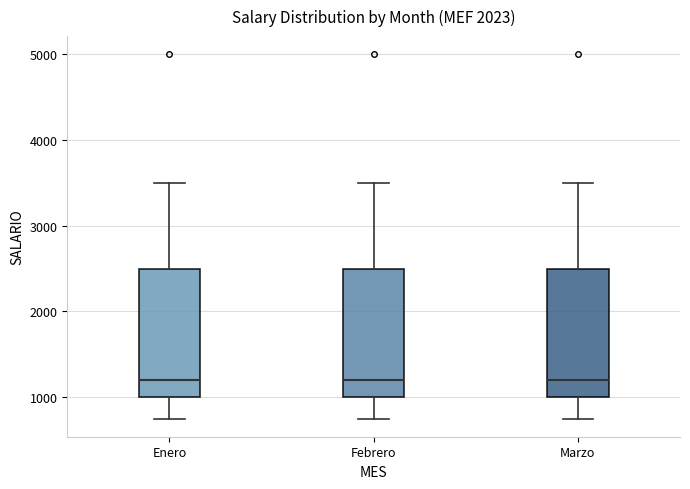

Reading left to right, read every box against the y-axis: the position of its median line, the range the box covers, and the ends of its whiskers. The values are not printed on the chart, so give them approximately, as read against the axis.

Enero: median 1200, box 1000 to 2500, whiskers 800 to 3500
Febrero: median 1200, box 1000 to 2500, whiskers 800 to 3500
Marzo: median 1200, box 1000 to 2500, whiskers 800 to 3500